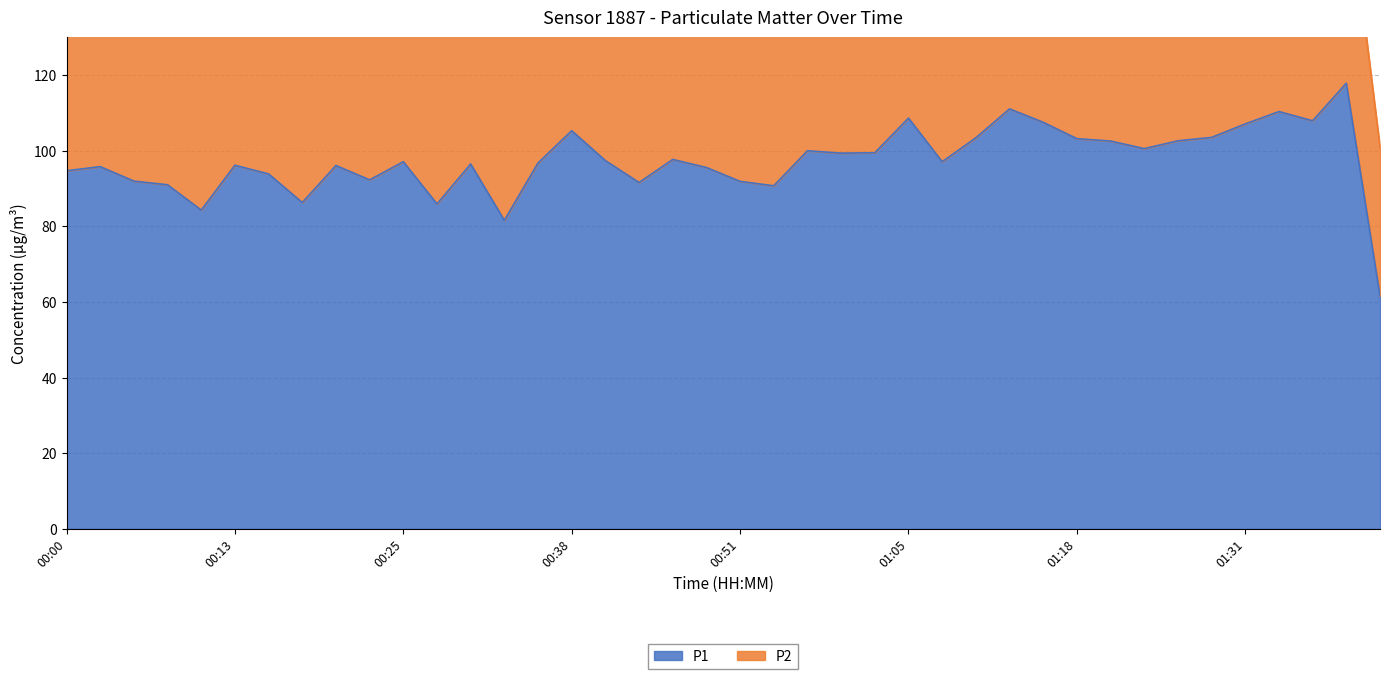

What is the maximum value shown in the chart?

117.9